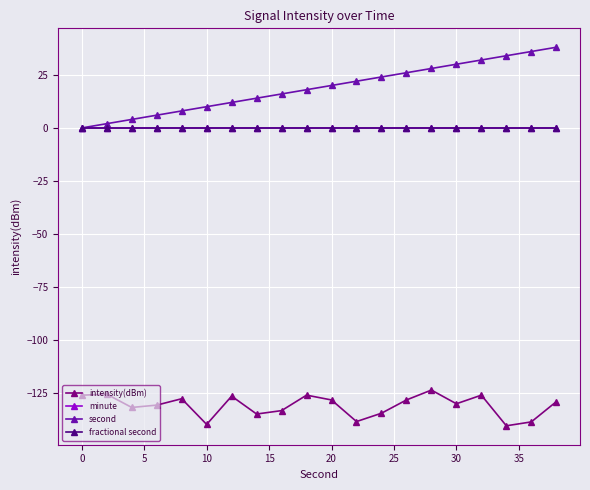

List the series in order of their peak value, highest first.

second, minute, fractional second, intensity(dBm)